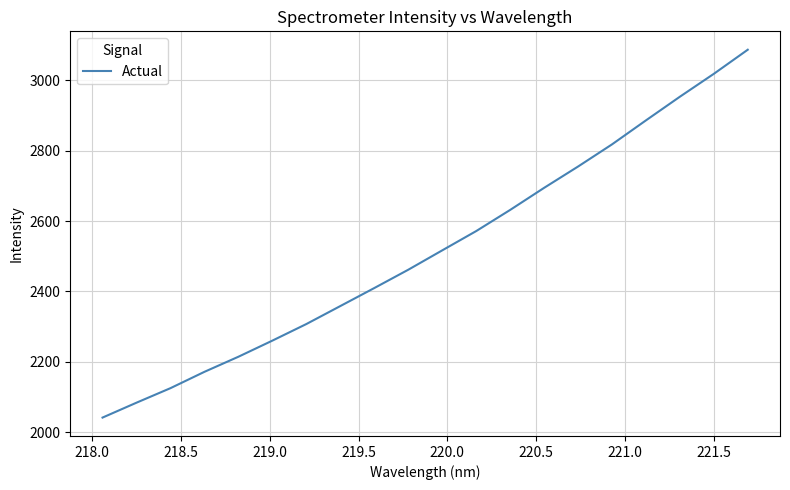

How many lines are shown in the chart?

1